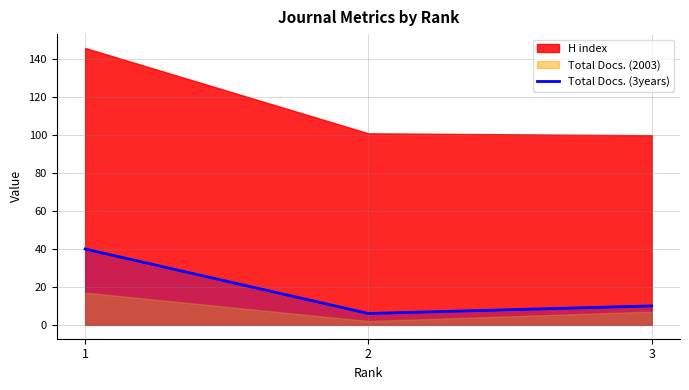

What is the maximum value for Total Docs. (3years)?

40